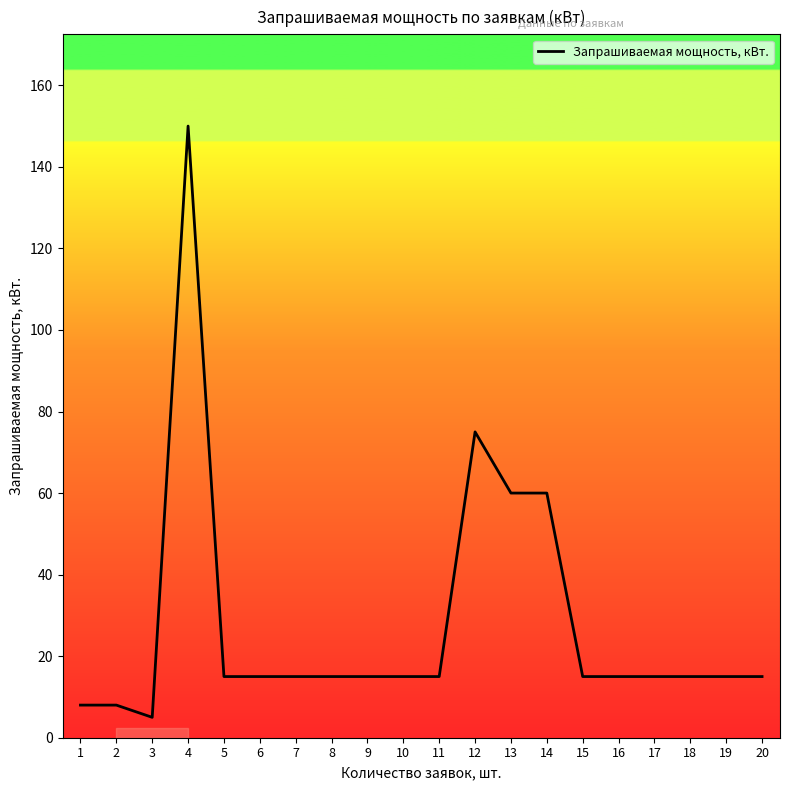

What is the difference between the maximum and minimum values?

145